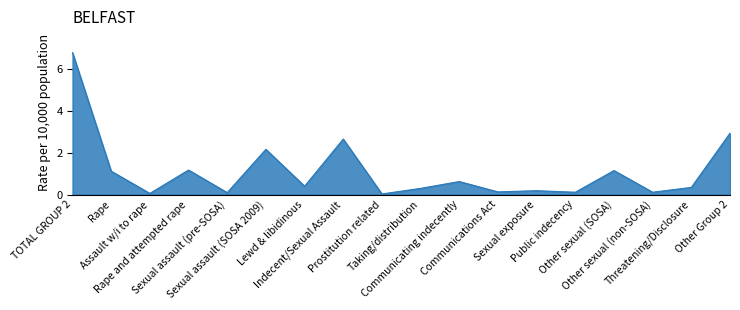

At which category does the chart reach its peak across all series?

TOTAL GROUP 2